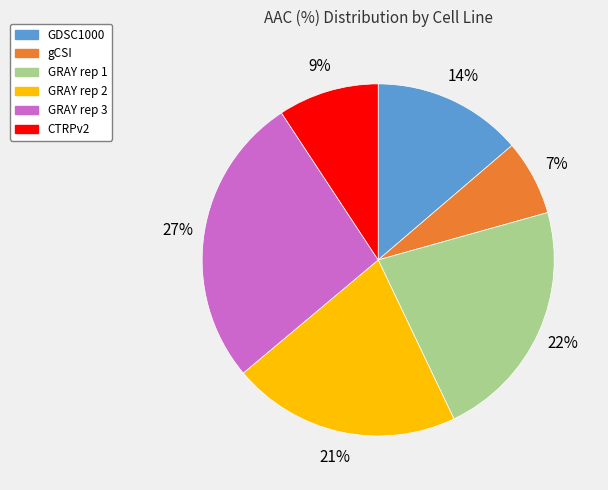

To the nearest percent, what is the difference between the largest and smallest slice percentages?

20%